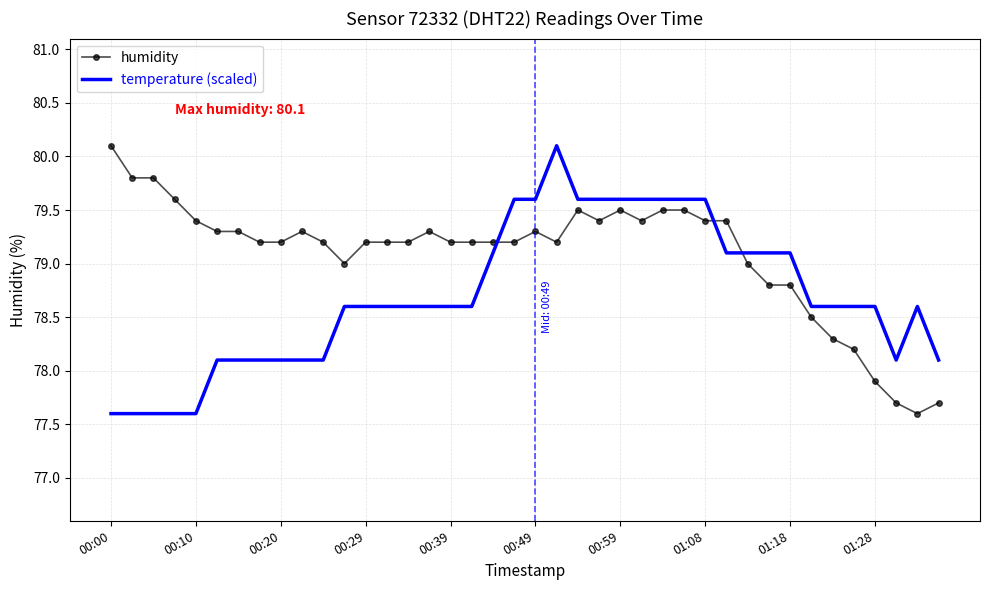

What are all the series names shown in the legend?

humidity, temperature (scaled)